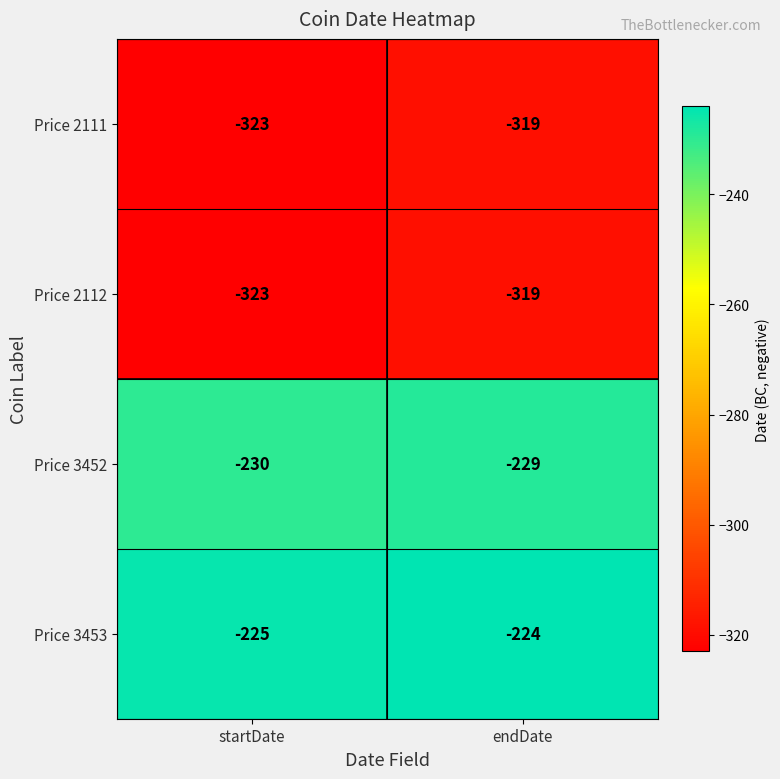

What is the spread (max minus min) of values at endDate?

95